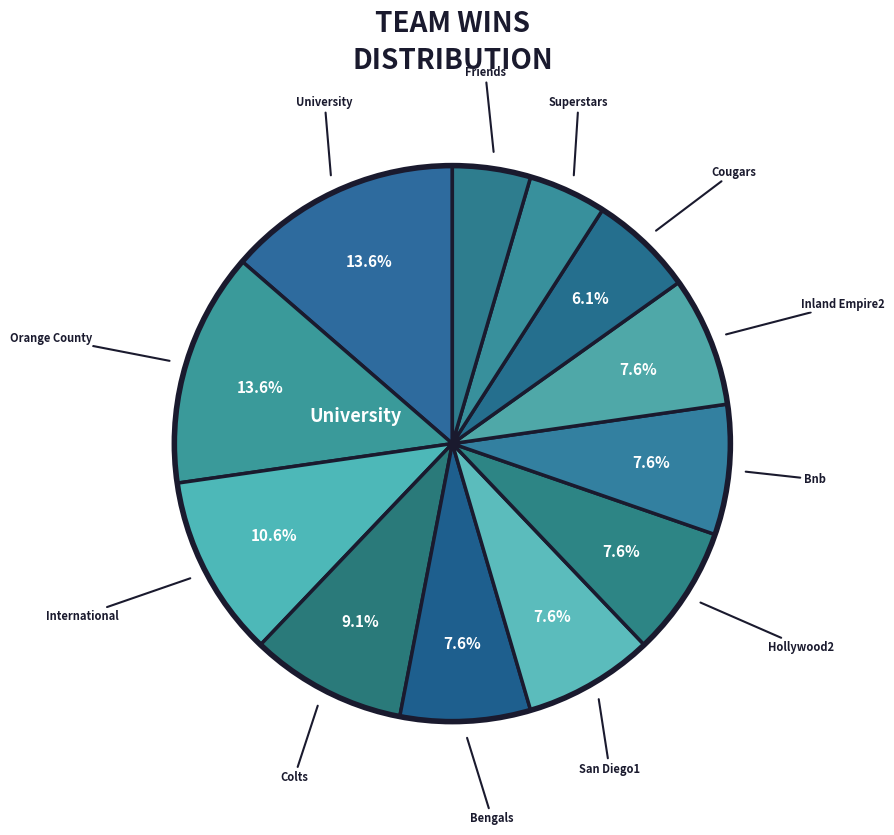

Count the number of slices in the pie.

12